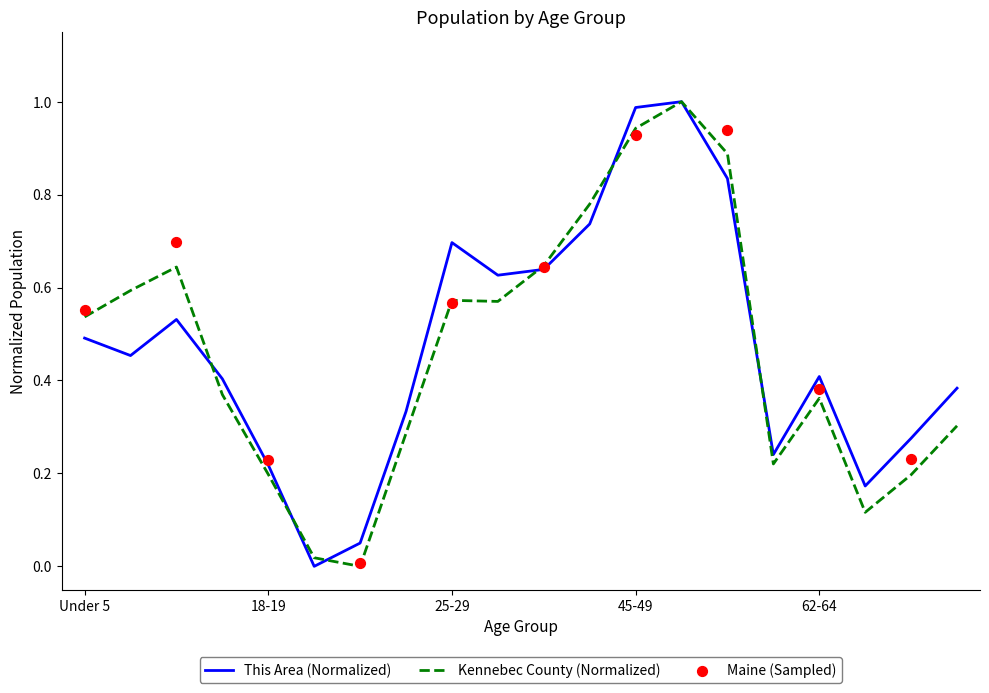

Which series contains the highest Y value?

This Area